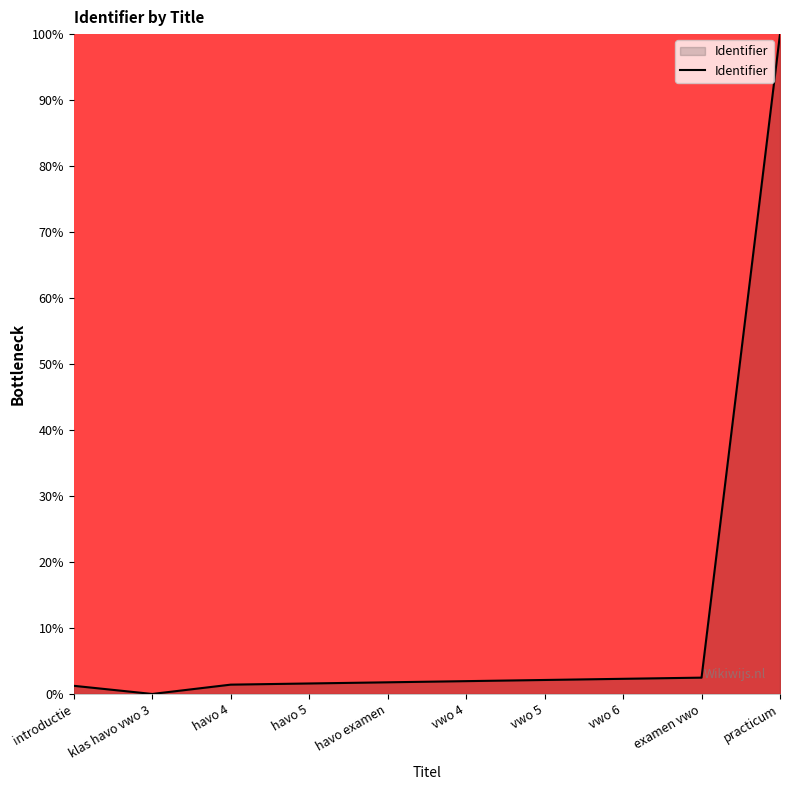

What is the change in value from havo 5 to practicum?

+98.4